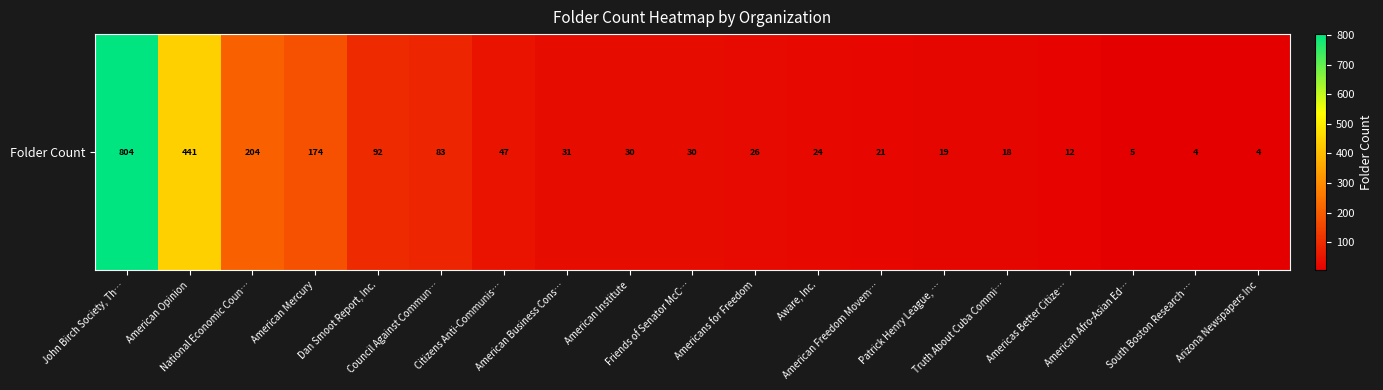

At which label is the value closest to 404?

American Opinion